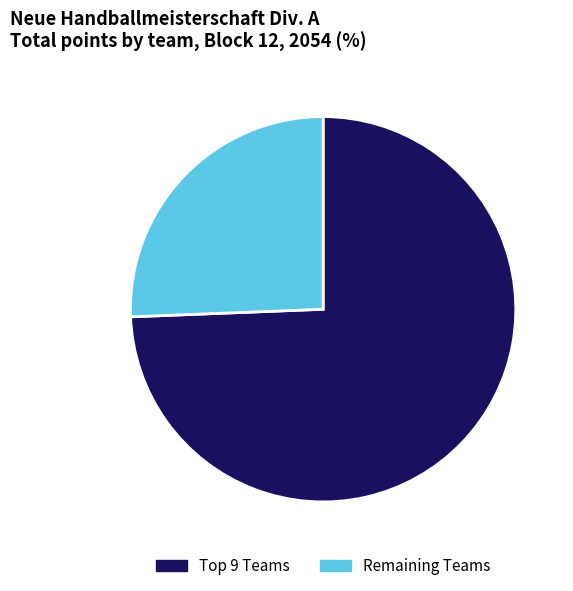

Is there a majority slice in this chart?

Yes